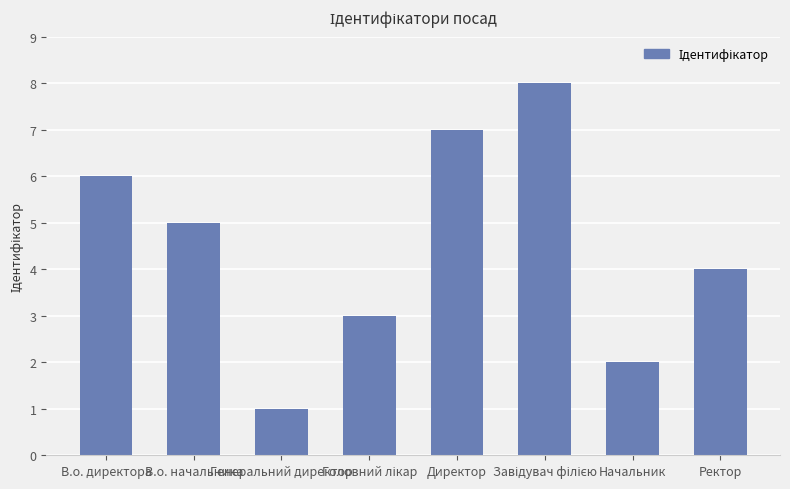

At which label does the data first exceed 5?

В.о. директора